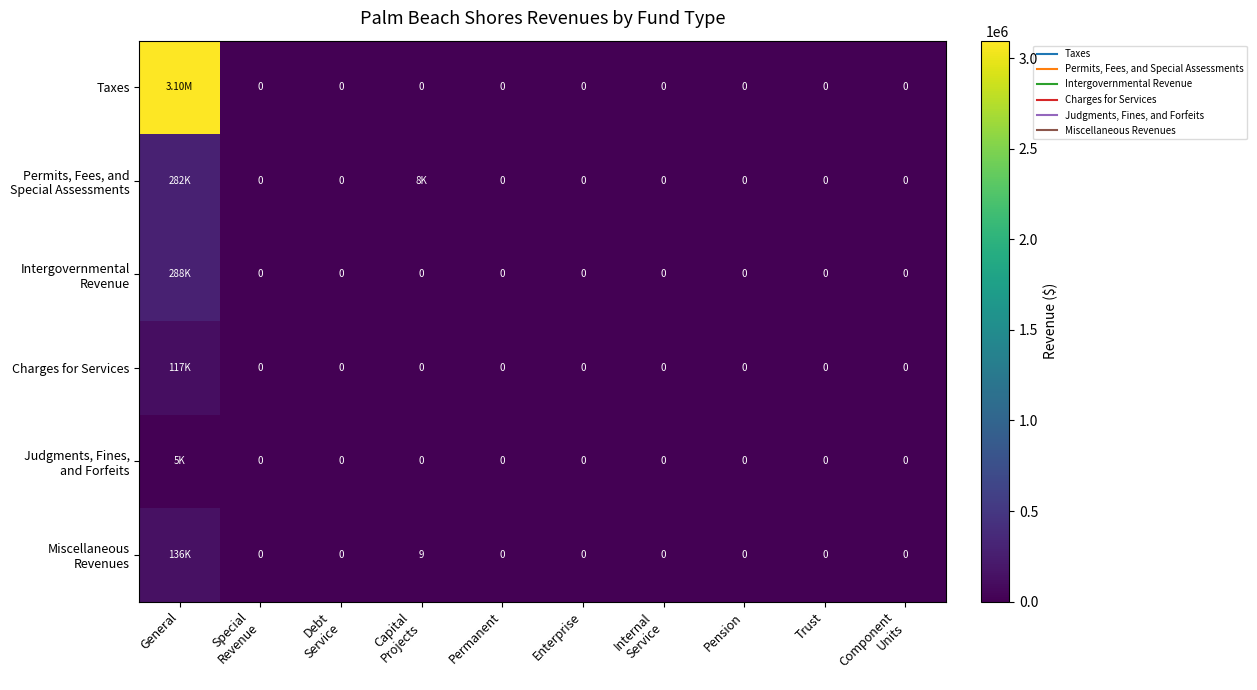

How many data points does each series have?

10